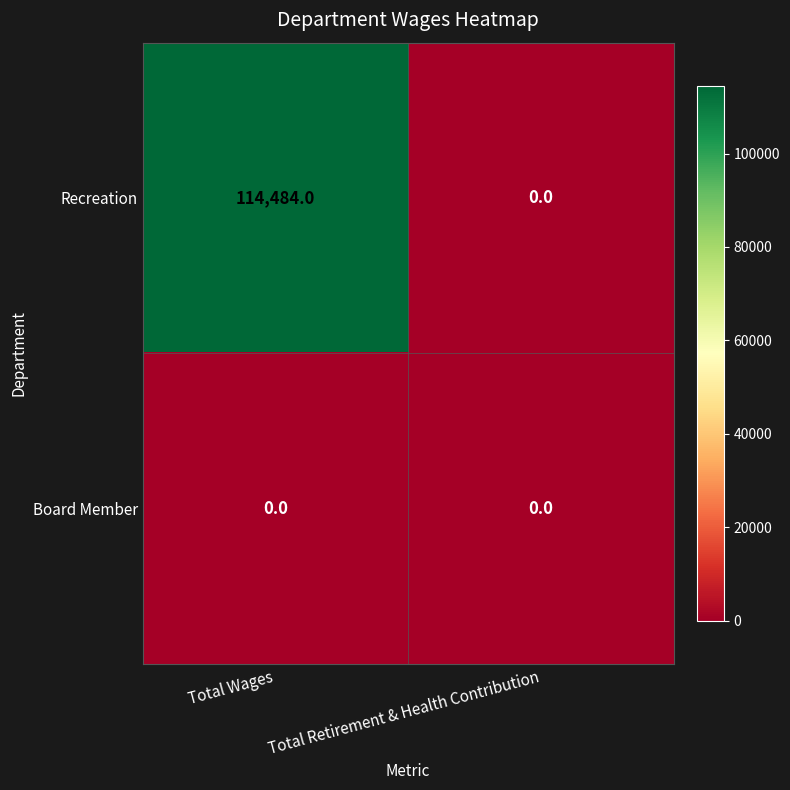

What is the greatest value displayed?

114484